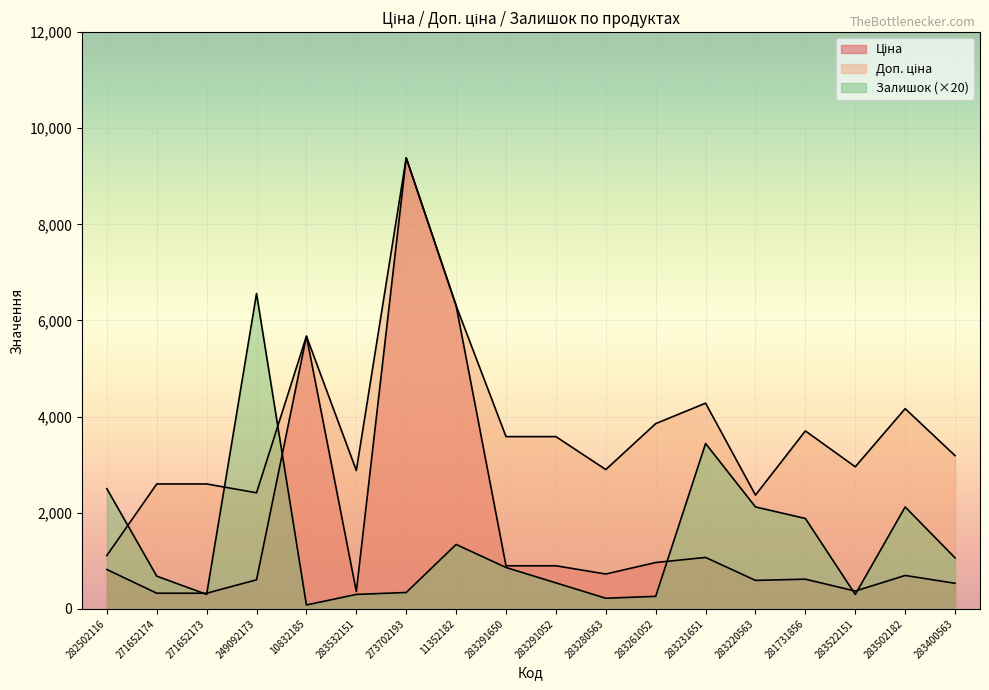

What is the greatest value displayed?

9384.0